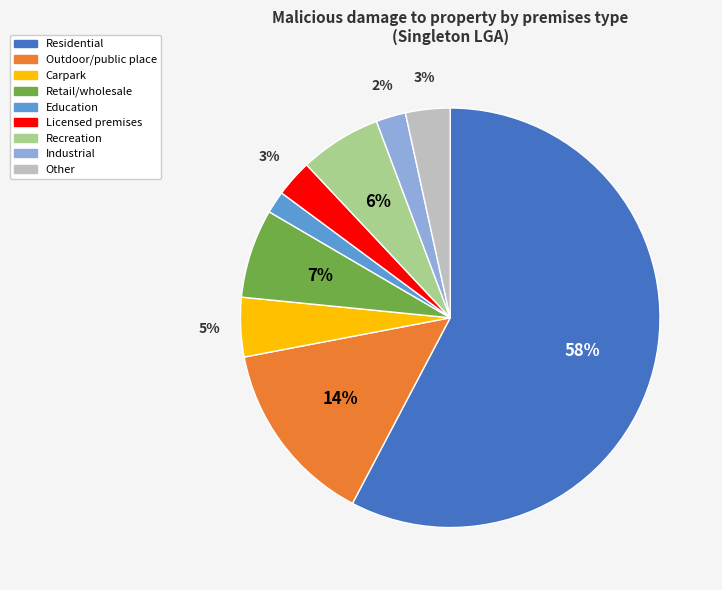

Between Recreation and Outdoor/public place, which is larger?

Outdoor/public place